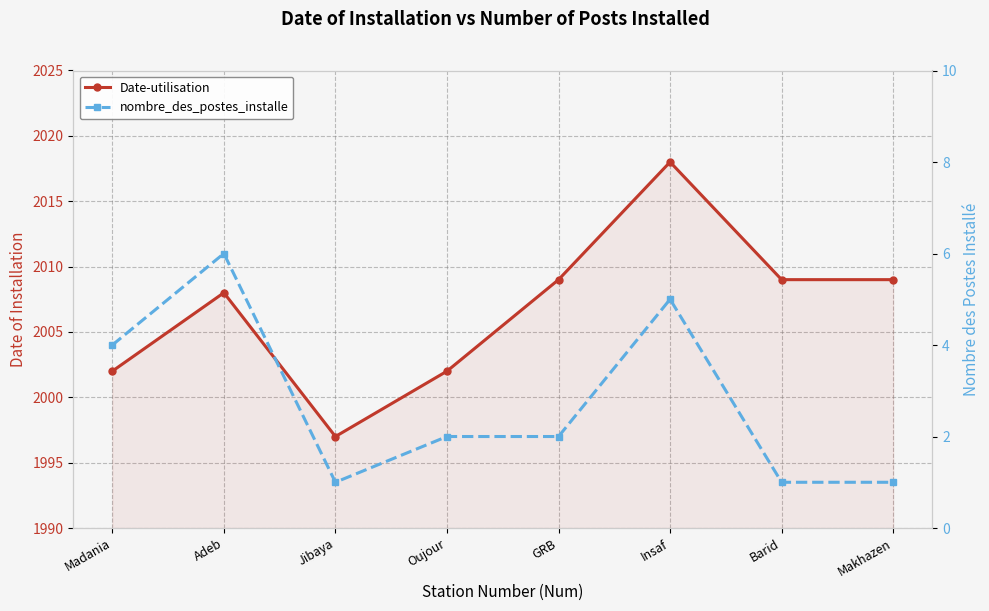

At which label does nombre_des_postes_installe reach its peak?

Adeb